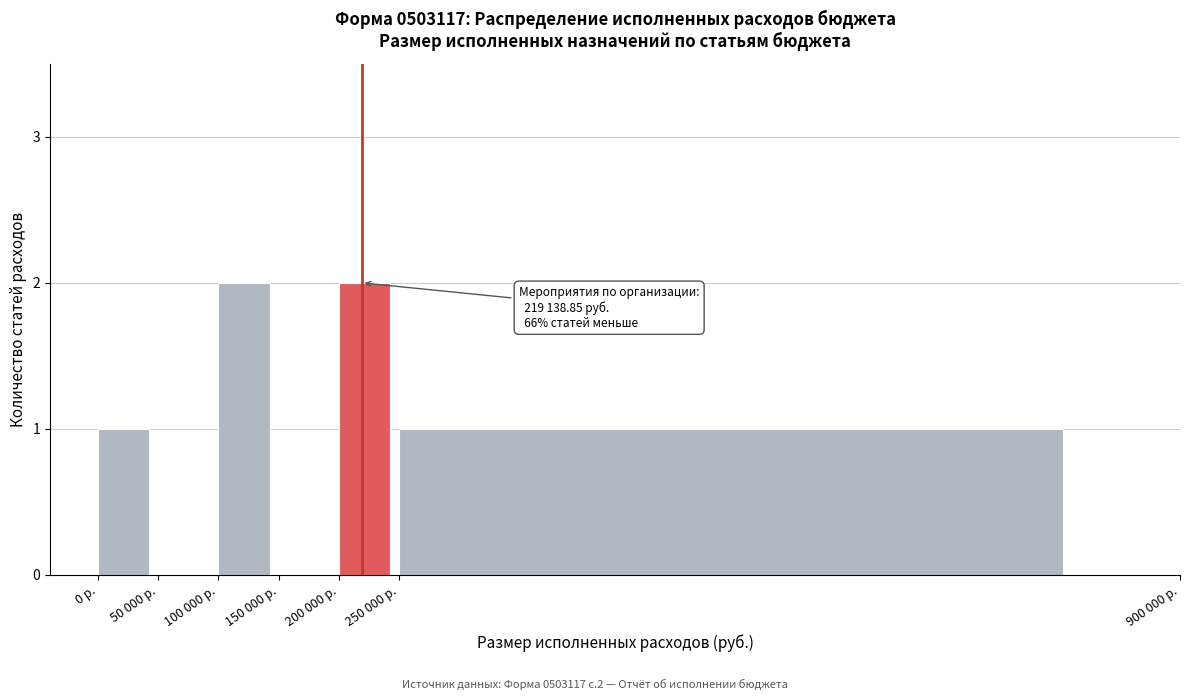

Reading left to right, extract all data points from this chart.

0 р.=1	50 000 р.=0	100 000 р.=2	150 000 р.=0	200 000 р.=2	250 000 р.=1